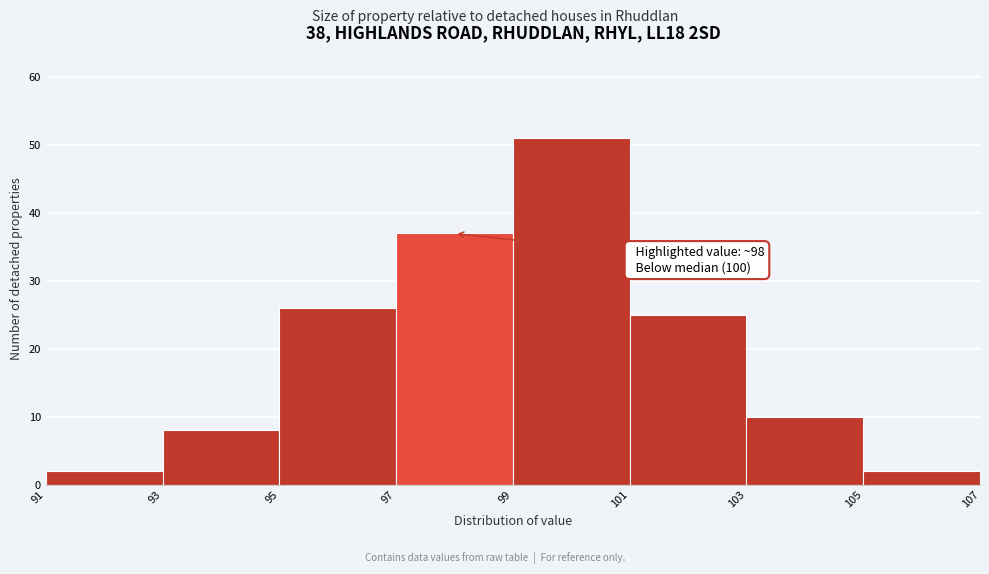

Which range on the x-axis has the tallest bar?

99 to 101